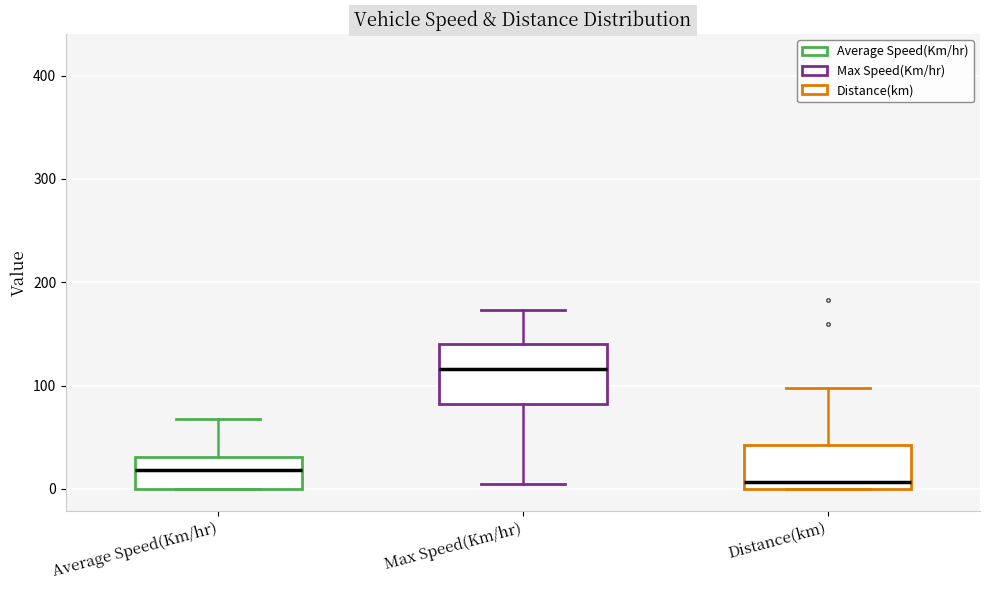

Which box is the tallest, from its lower edge to its upper edge?

Max Speed(Km/hr)